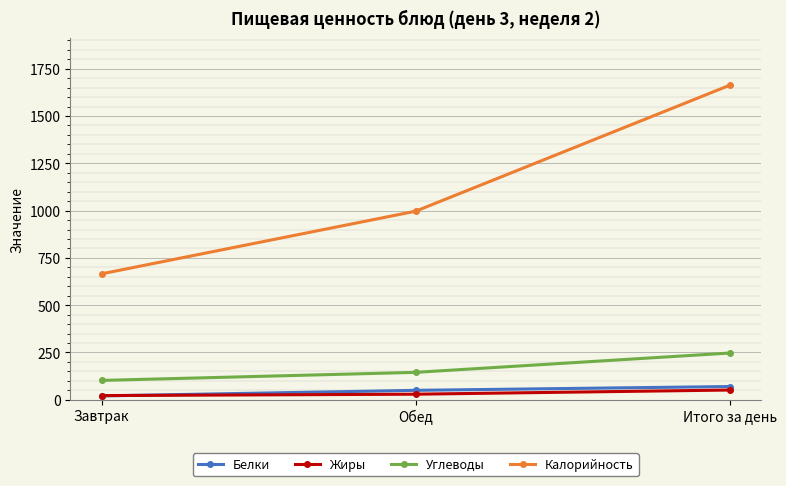

What is the value of the Белки point at the 1st from the left?

20.1